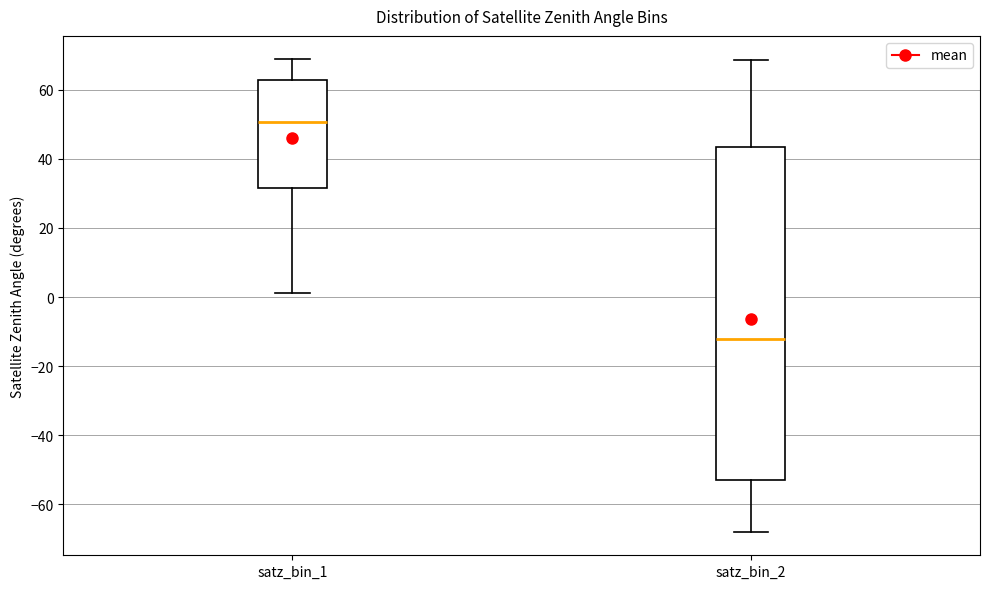

Where is the lower edge of the box for satz_bin_1 on the y-axis? The values are not printed on the chart, so give them approximately, as read against the axis.

32